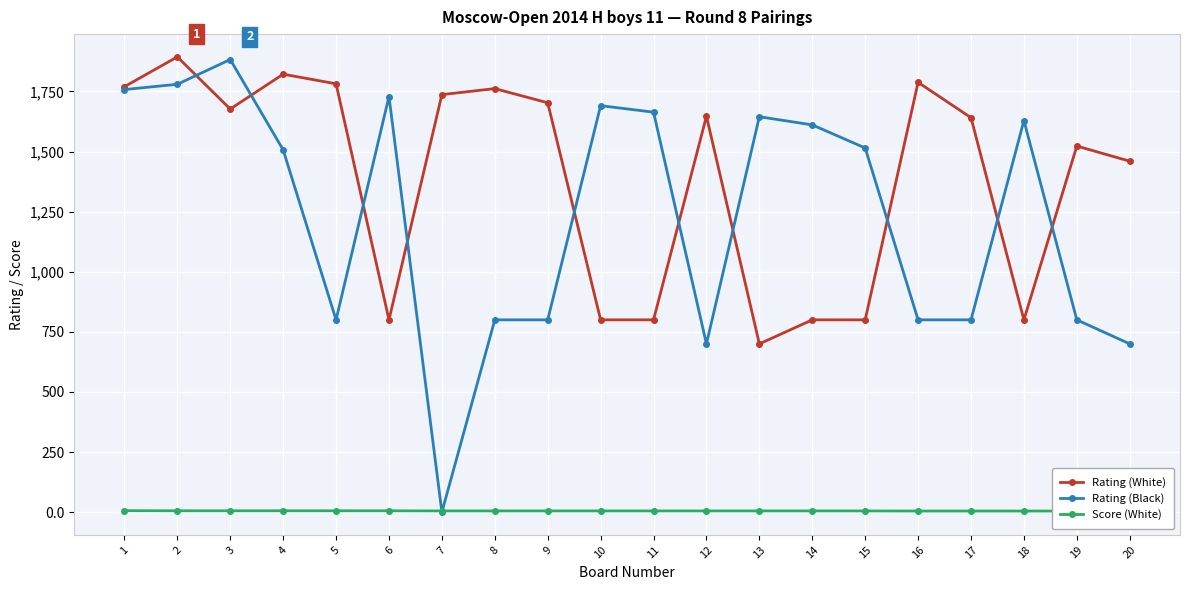

Rank the categories by Rating (White) value from highest to lowest.

2, 4, 16, 5, 1, 8, 7, 9, 3, 12, 17, 19, 20, 6, 10, 11, 14, 15, 18, 13